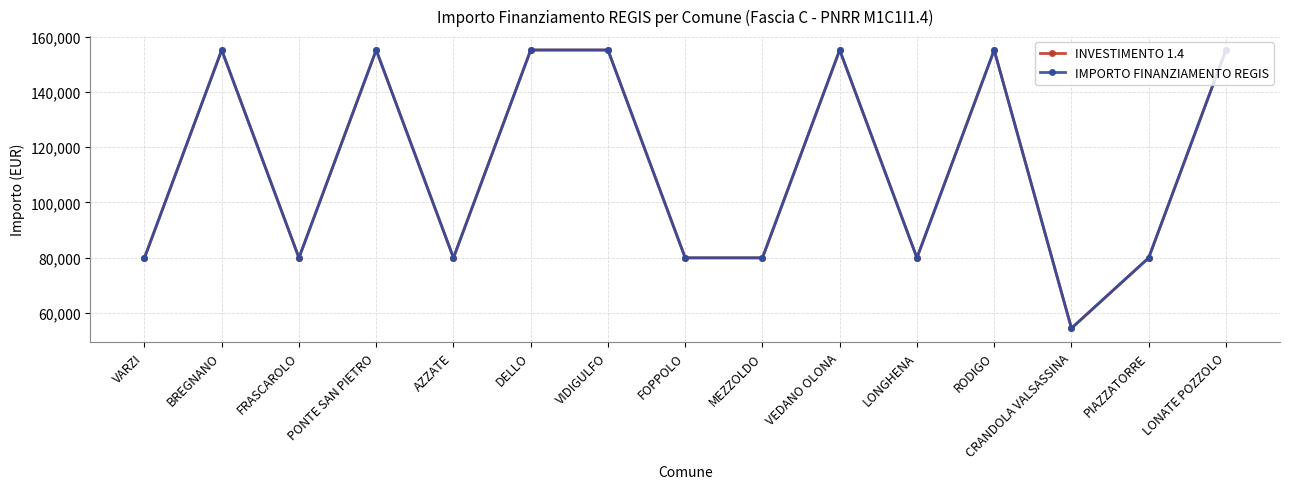

Is this an area chart (filled region under the line)?

No